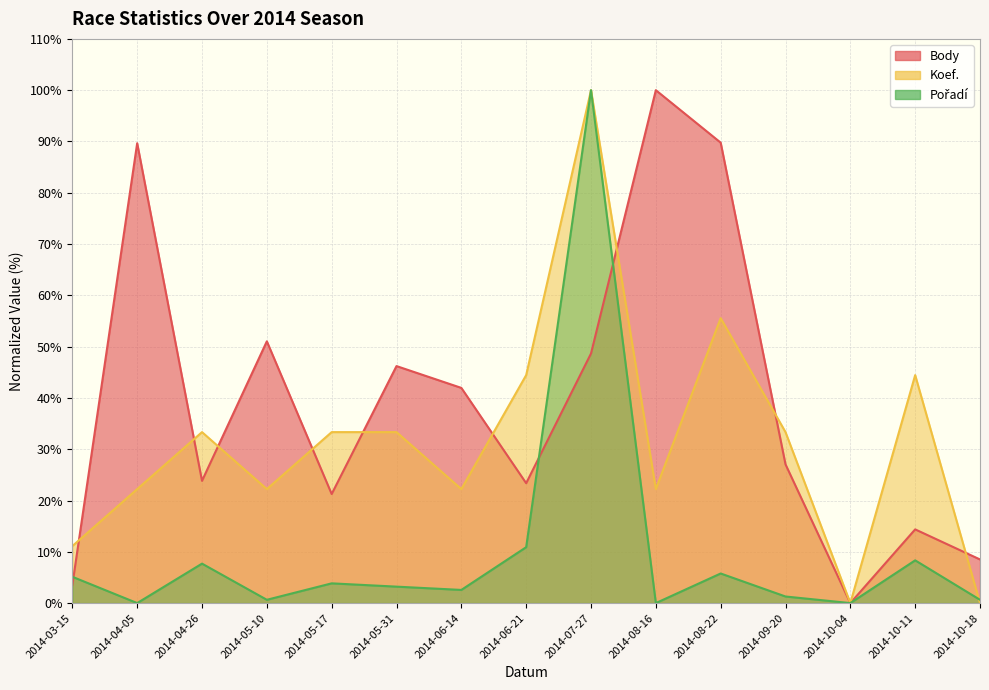

List the labels in order of Pořadí value, largest first.

2014-07-27, 2014-06-21, 2014-10-11, 2014-04-26, 2014-08-22, 2014-03-15, 2014-05-17, 2014-05-31, 2014-06-14, 2014-09-20, 2014-05-10, 2014-10-18, 2014-04-05, 2014-08-16, 2014-10-04